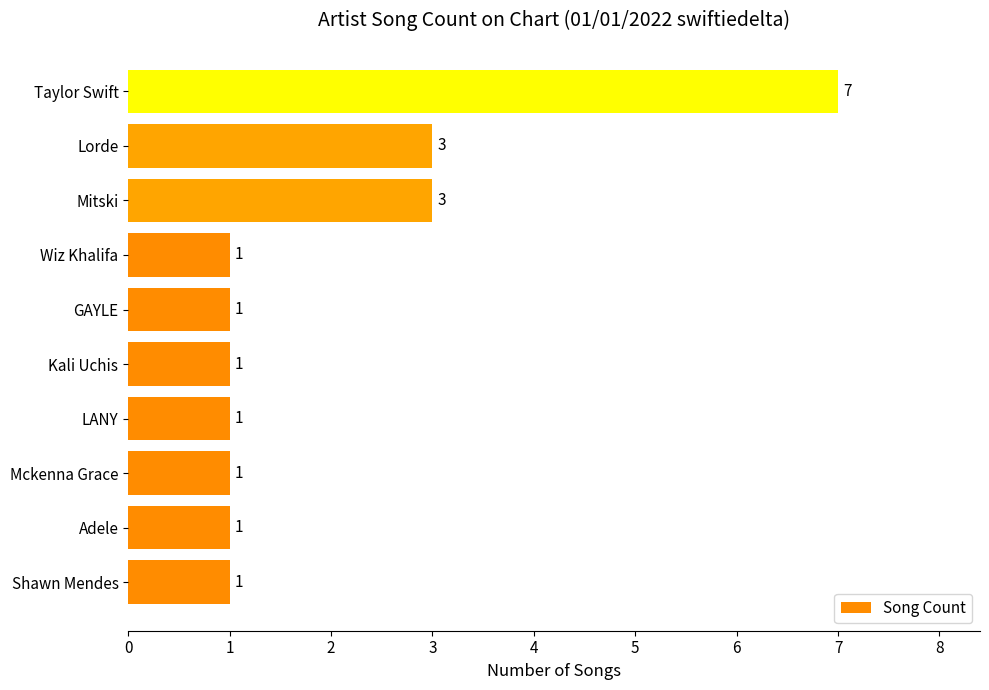

The chart shows a value of 0 at Mckenna Grace. True or false?

False